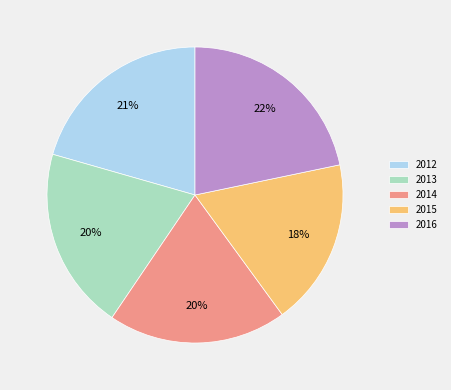

Is there a majority slice in this chart?

No